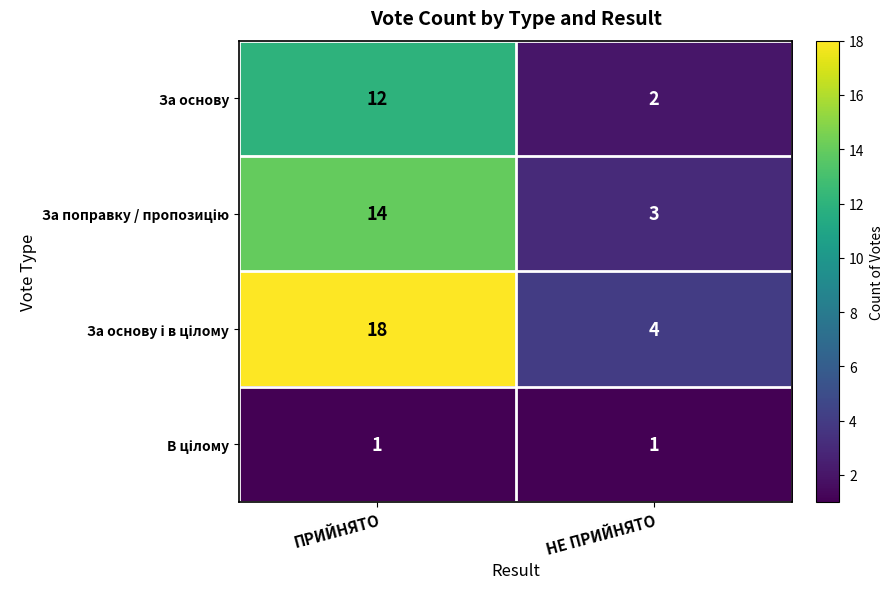

At which category is the sum across all series the highest?

ПРИЙНЯТО